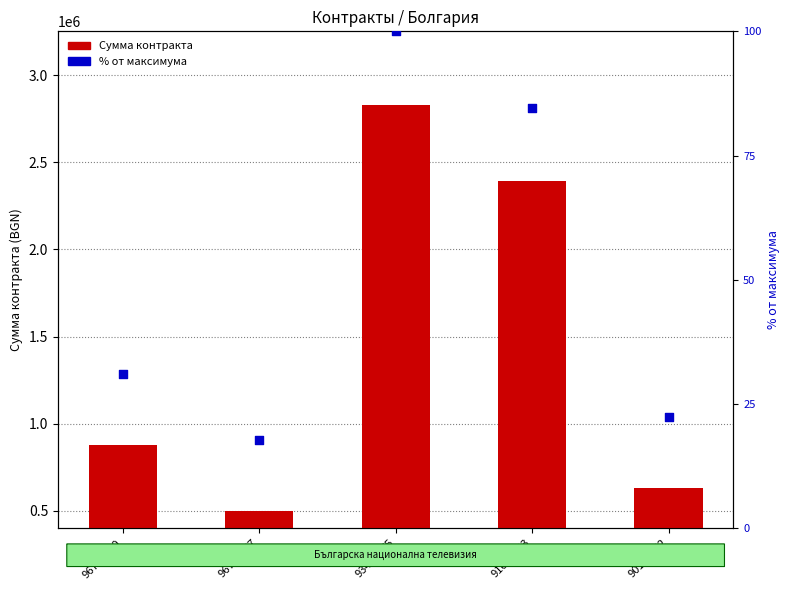

What are all the series names shown in the legend?

Сумма контракта, % от максимума